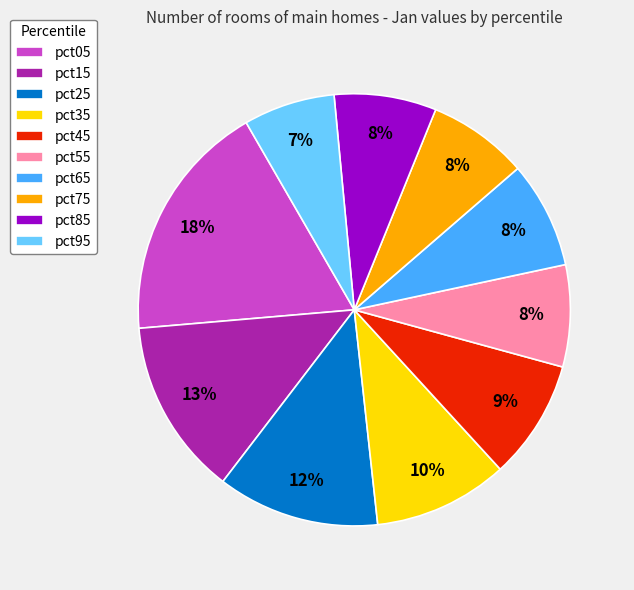

Count the number of slices in the pie.

10